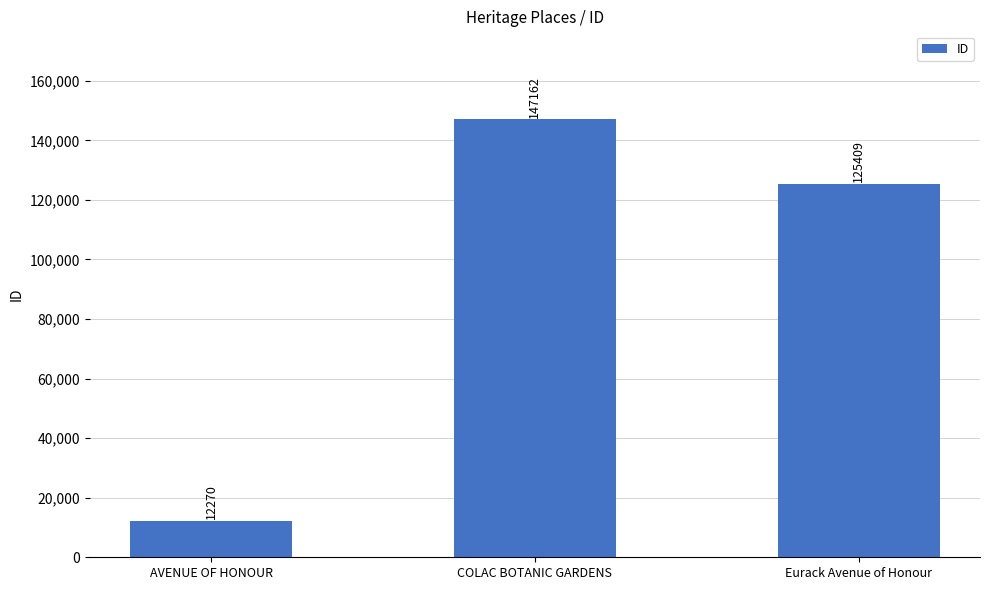

Rank the categories by value from highest to lowest.

COLAC BOTANIC GARDENS, Eurack Avenue of Honour, AVENUE OF HONOUR